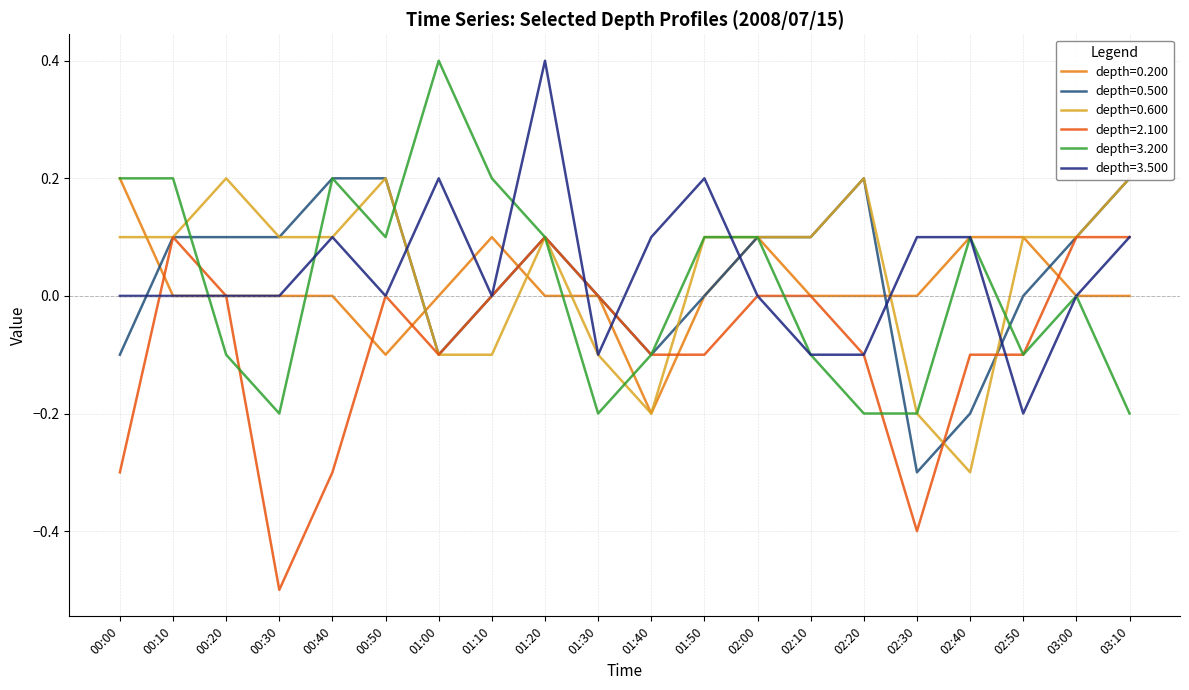

How many 0.200 values are between 0 and 1?

18